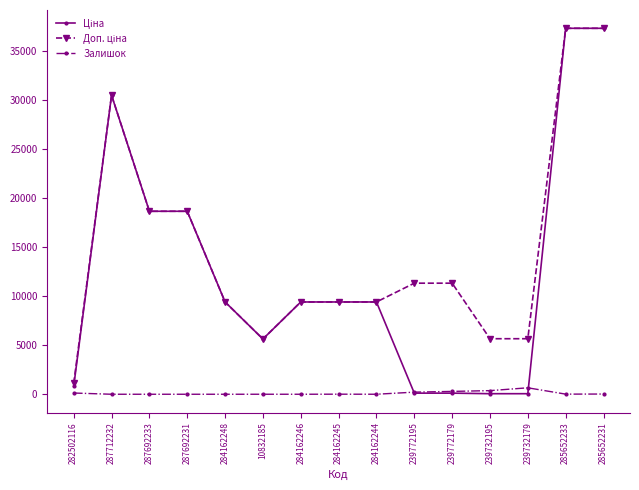

At how many categories does at least one series exceed 25525?

3